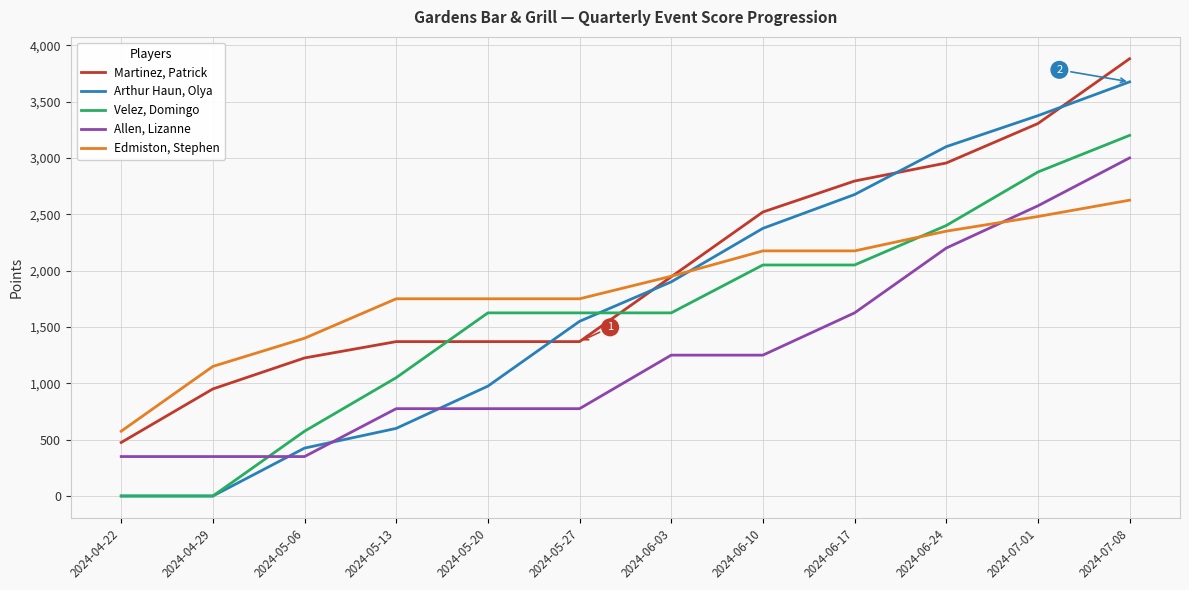

Rank the series by their average value, from highest to lowest.

Martinez, Patrick, Edmiston, Stephen, Arthur Haun, Olya, Velez, Domingo, Allen, Lizanne